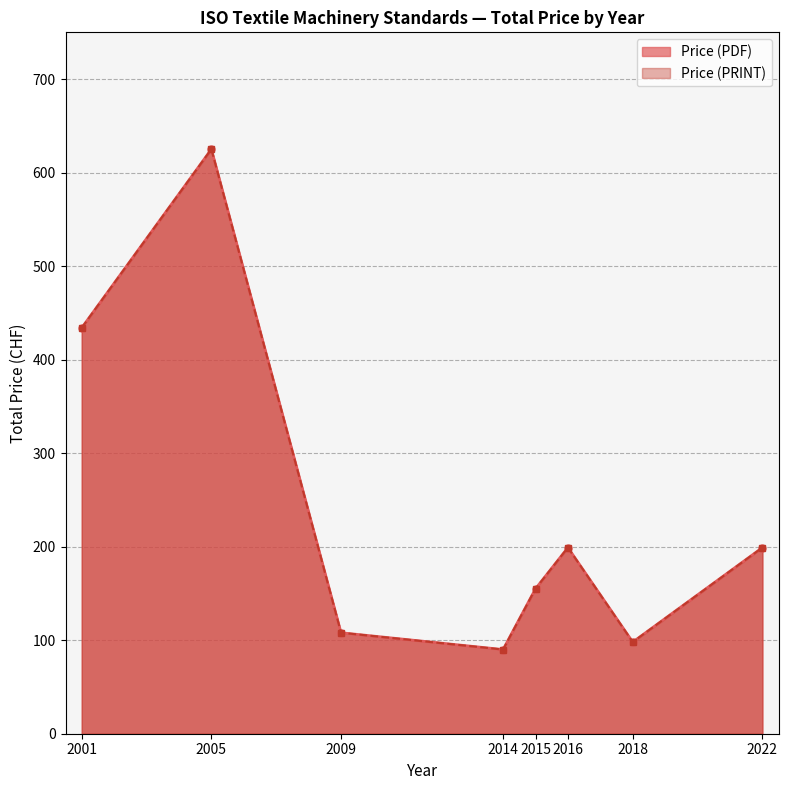

What is the difference between the second highest and minimum values in the Price (PRINT) series?

344